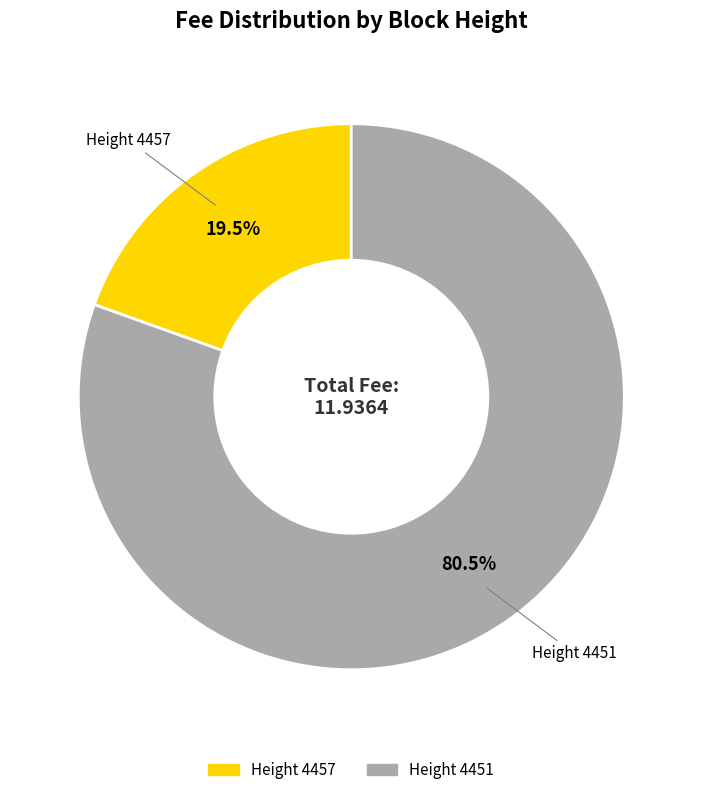

What is the largest slice in the pie chart?

Height 4451